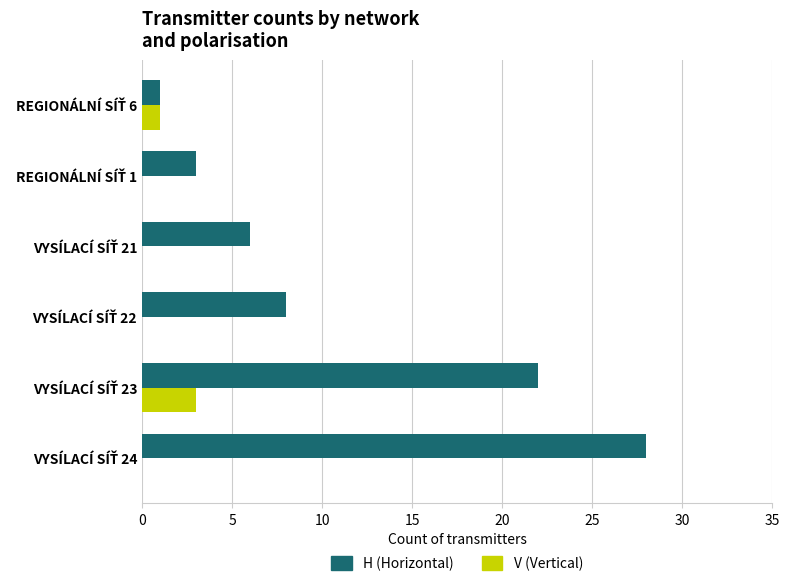

What is the sum of all V (Vertical) values?

4